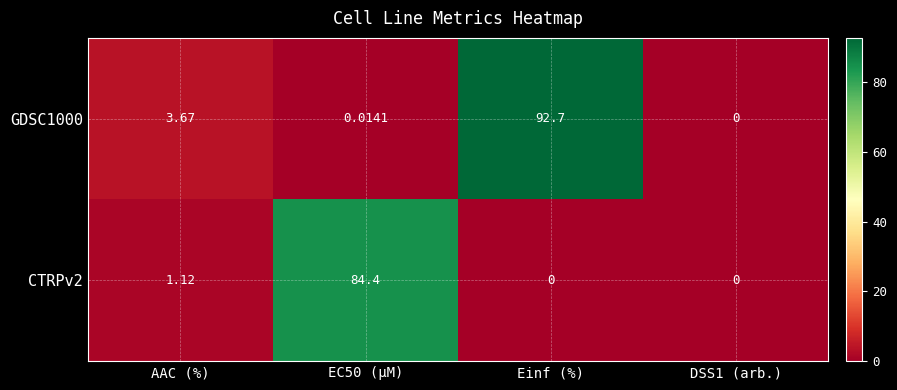

At how many categories does at least one series exceed 71?

2